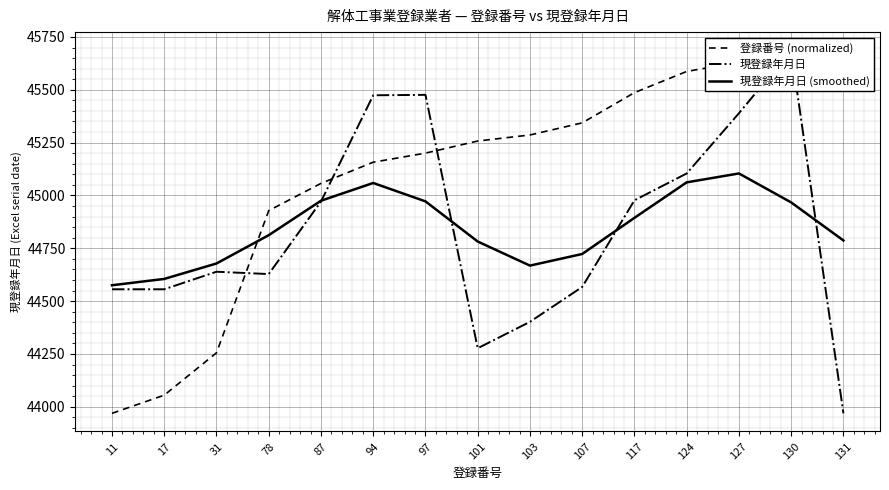

What is the minimum value shown in the chart?

43969.0